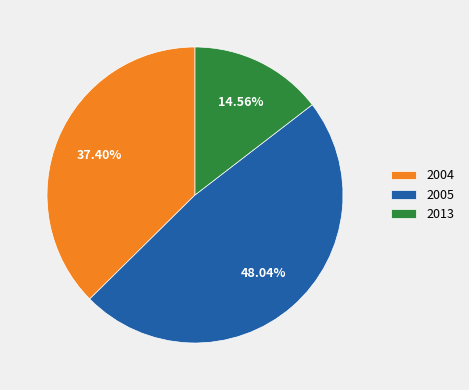

Which slice is the smallest?

2013